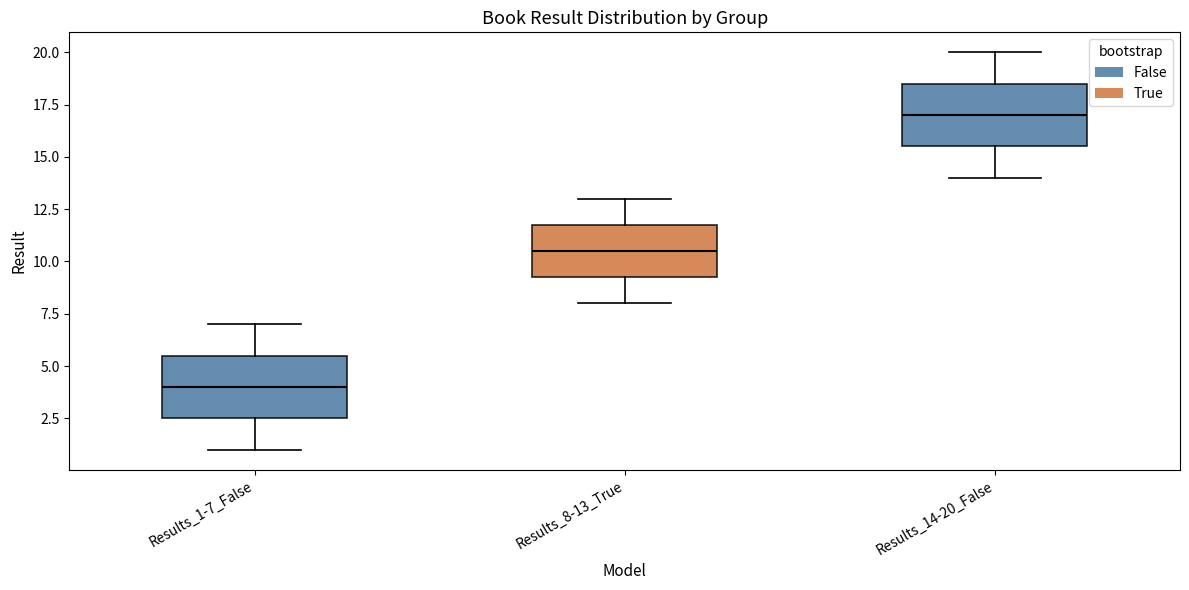

Which box's median line is the lowest?

Results_1-7_False